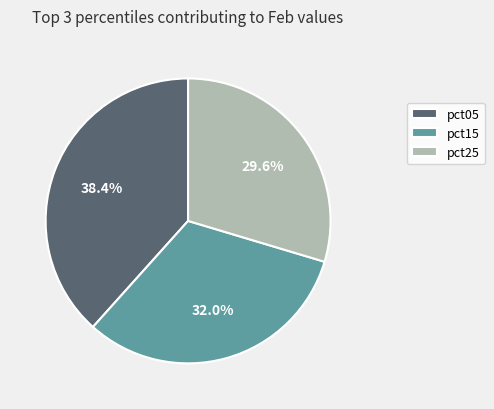

Rank the categories by value from highest to lowest.

pct05, pct15, pct25